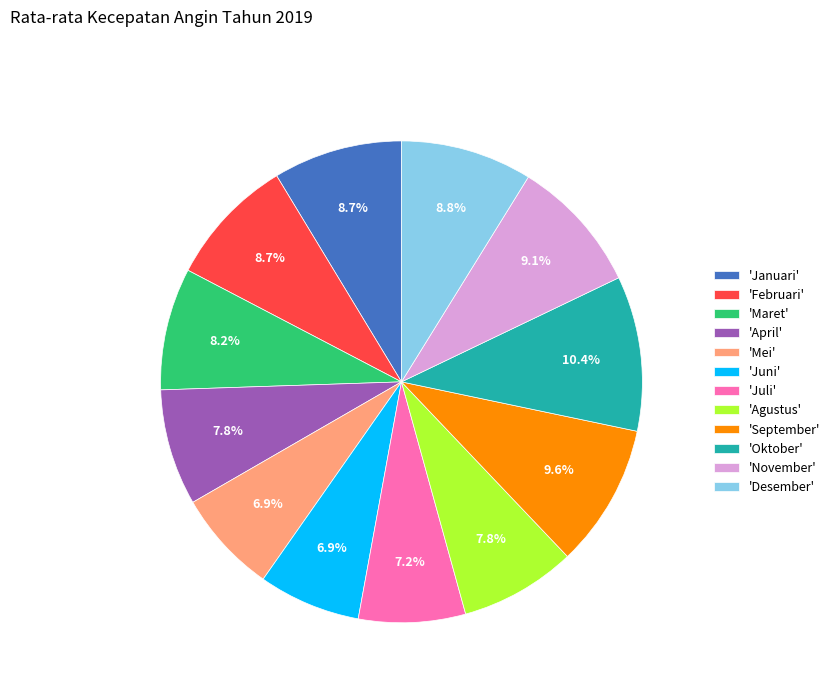

What is the largest slice in the pie chart?

'Oktober'